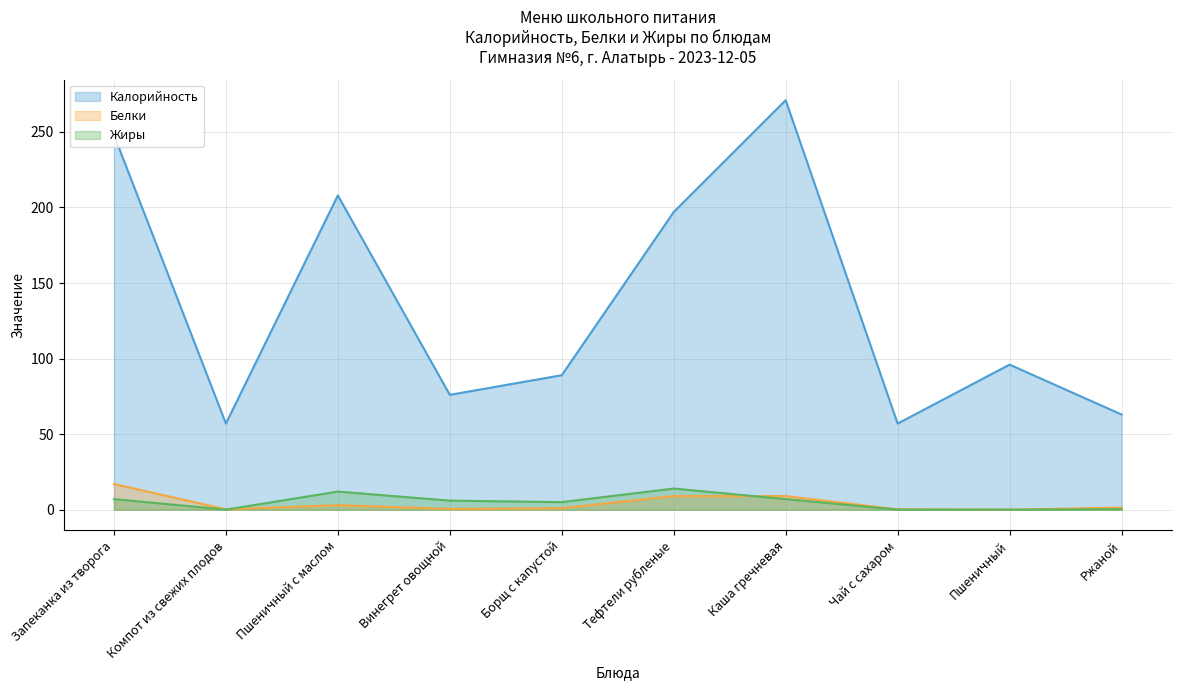

What is the difference between the highest and lowest values at Каша гречневая?

264.0